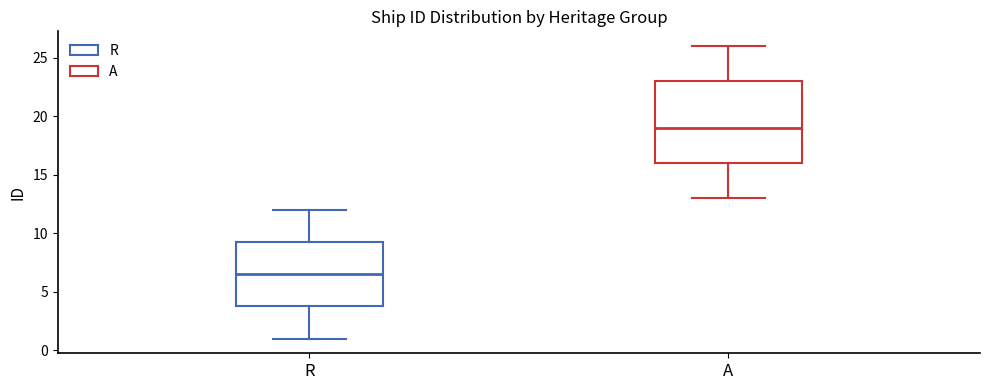

Reading left to right, transcribe this box plot: for each box, give where its median line is, the range the box spans, and where its two whiskers end, as read against the y-axis. The values are not printed on the chart, so give them approximately, as read against the axis.

R: median 6.5, box 4.0 to 9.5, whiskers 1.0 to 12.0
A: median 19.0, box 16.0 to 23.0, whiskers 13.0 to 26.0